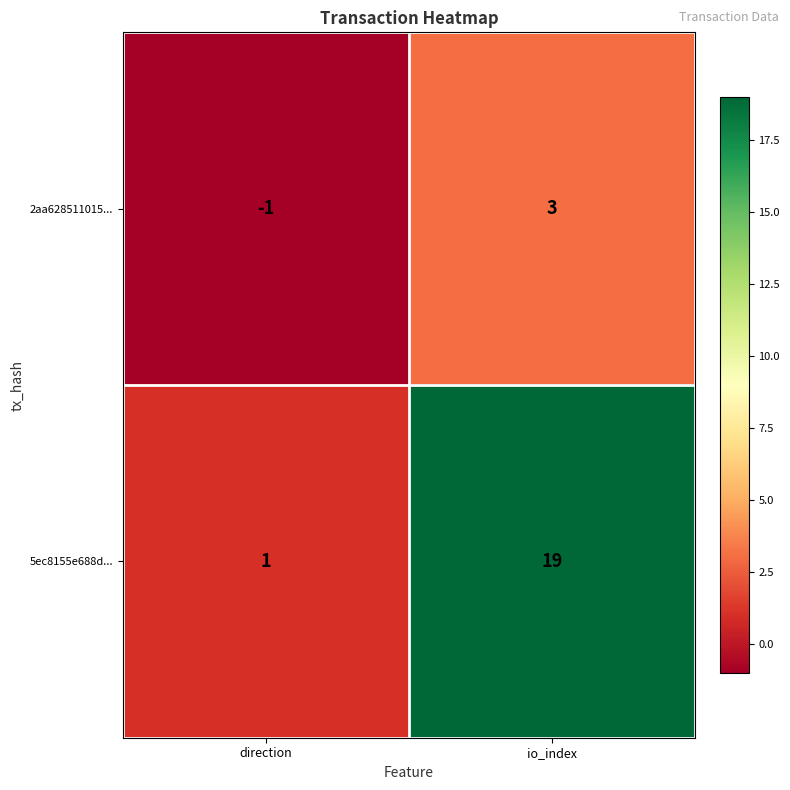

What is the difference between the 2aa628511015... values at direction and io_index?

4